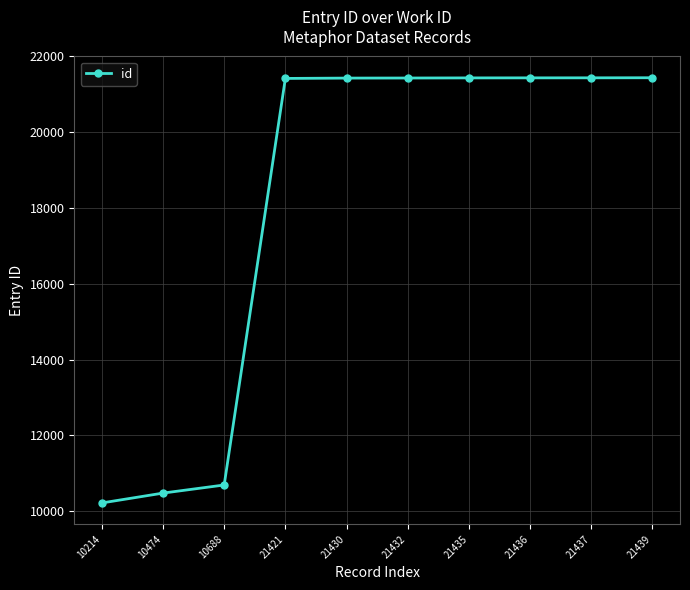

What is the difference between the values at 10214 and 21437?

11223